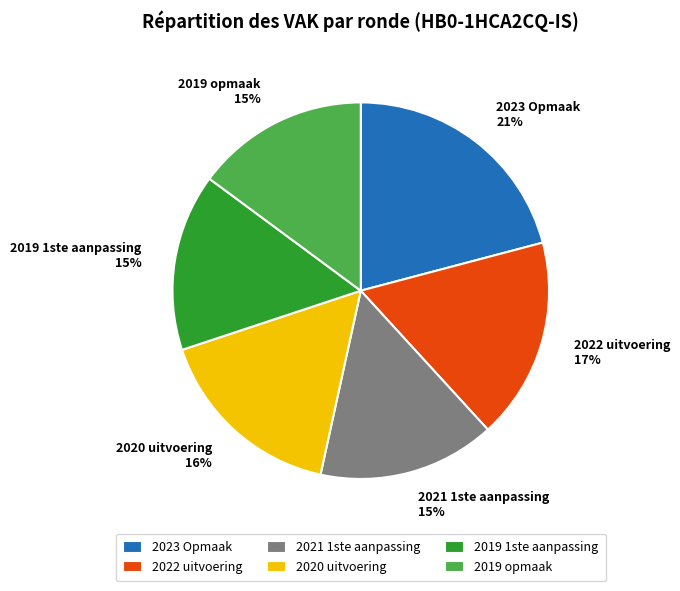

To the nearest percent, what is the difference between the largest and smallest slice percentages?

6%